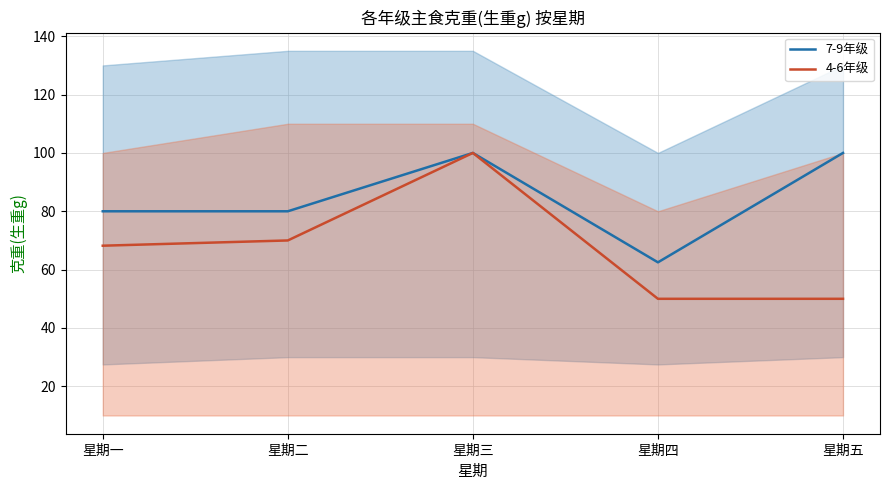

Is it true that 4-6年级 equals 21.9 at 星期四?

False